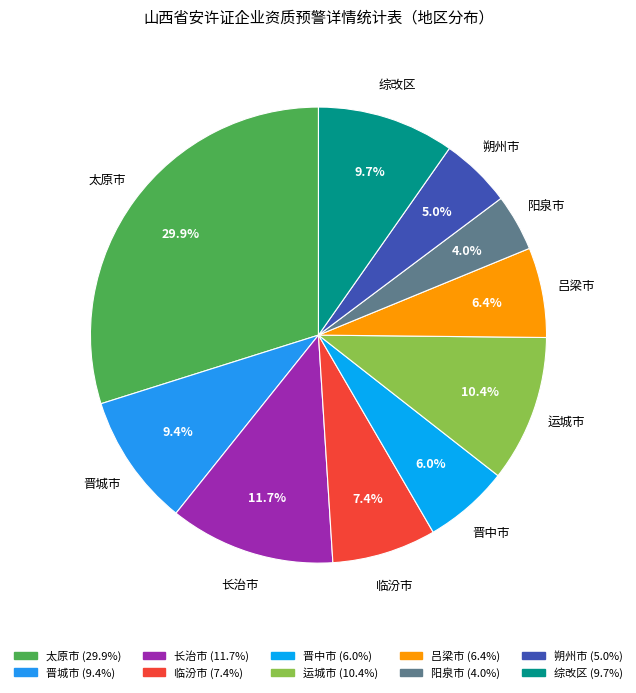

To the nearest percent, what percentage of the pie is 吕梁市?

6%